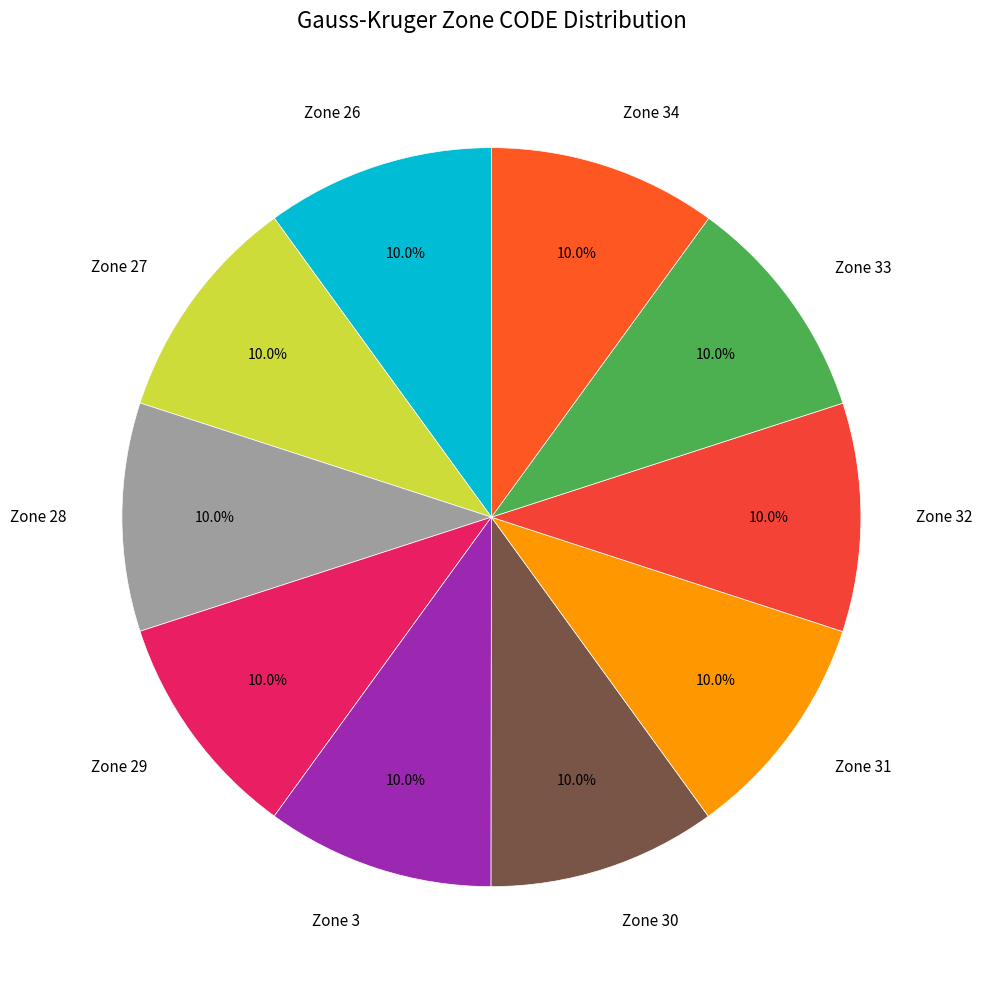

Does Zone 28 account for over 50% of the chart?

No